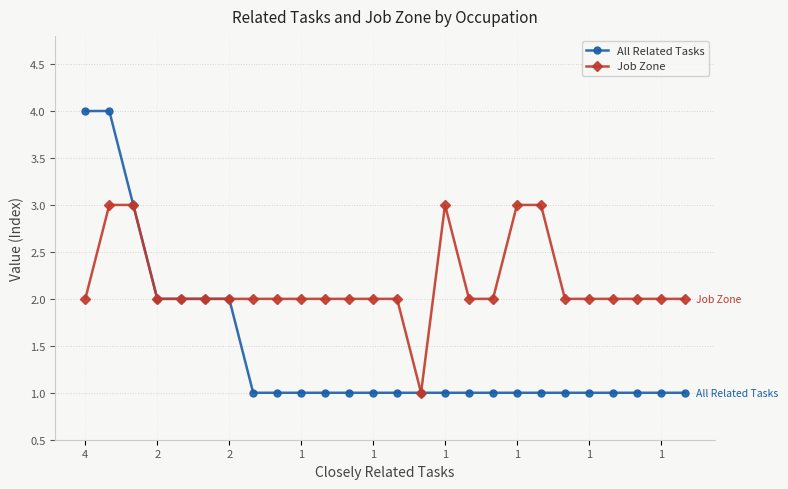

Which series has the largest range (max minus min)?

All Related Tasks